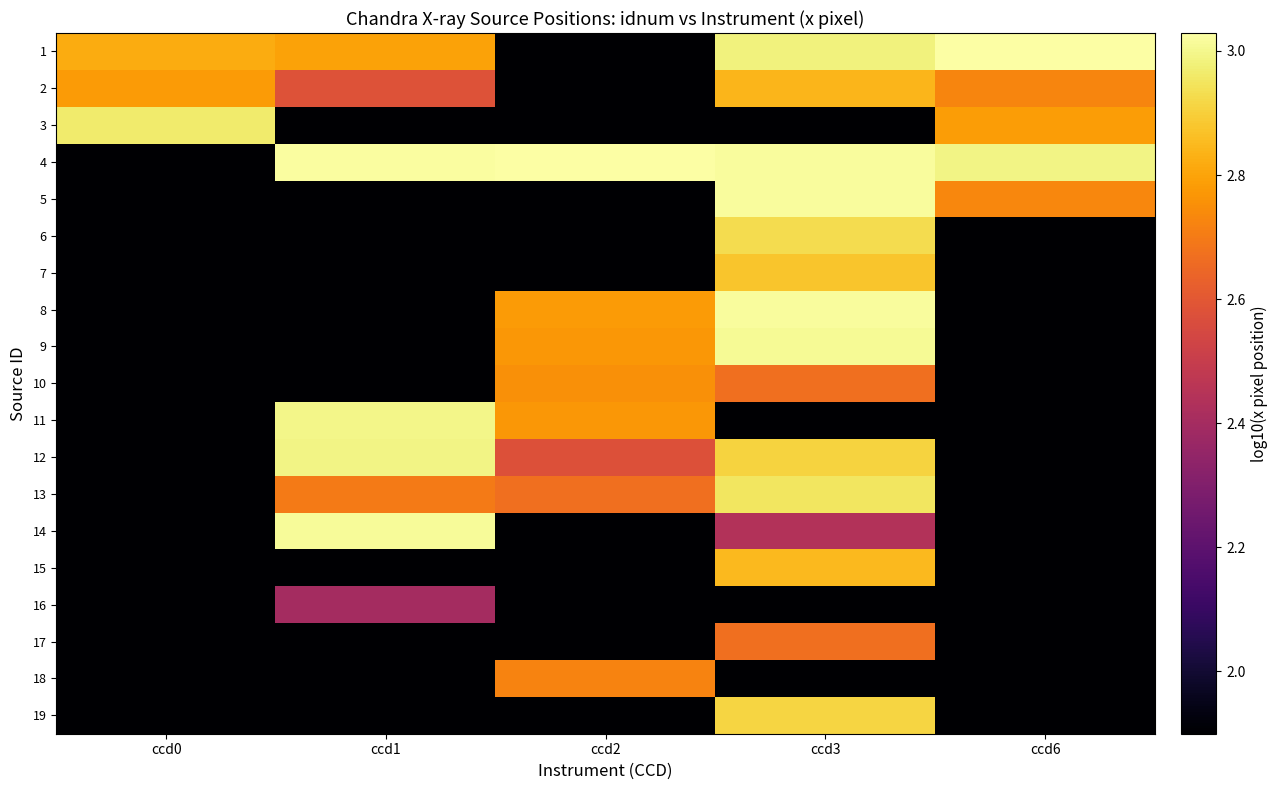

Between ccd2 and ccd6, which is larger?

ccd6